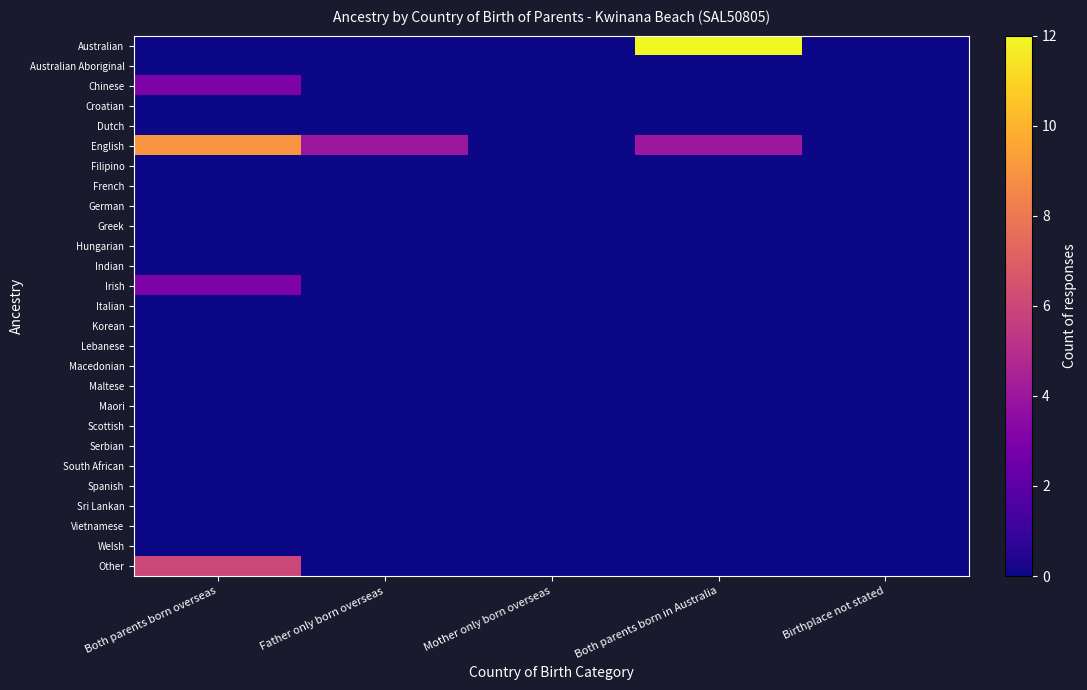

Rank the series by their maximum value, from lowest to highest.

Australian Aboriginal, Croatian, Dutch, Filipino, French, German, Greek, Hungarian, Indian, Italian, Korean, Lebanese, Macedonian, Maltese, Maori, Scottish, Serbian, South African, Spanish, Sri Lankan, Vietnamese, Welsh, Chinese, Irish, Other, English, Australian